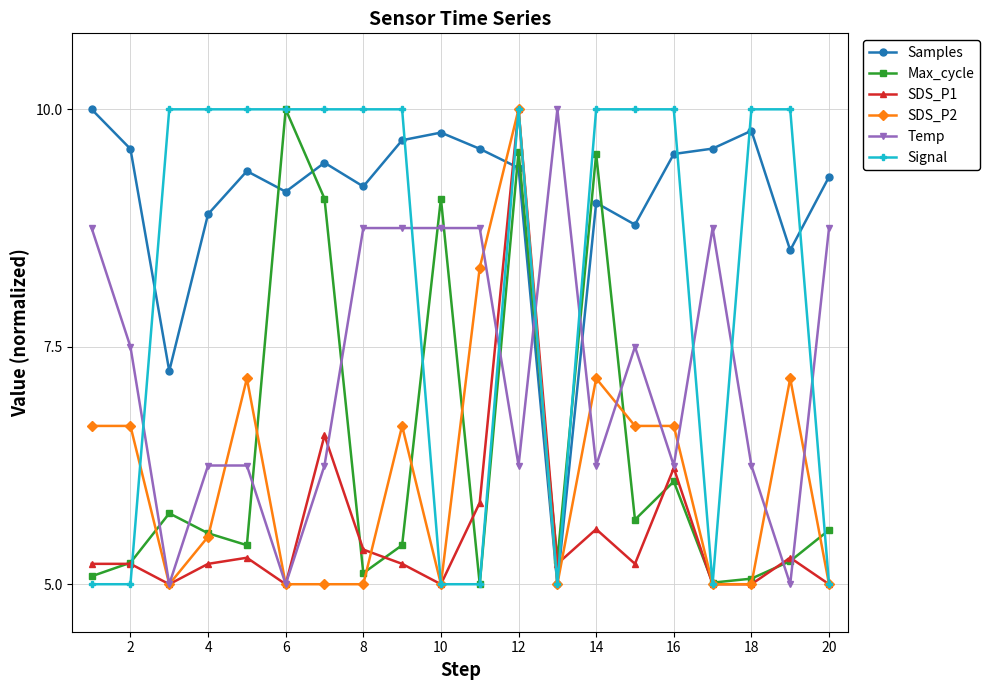

True or false: Samples has more than 2 points higher than both neighbors.

True